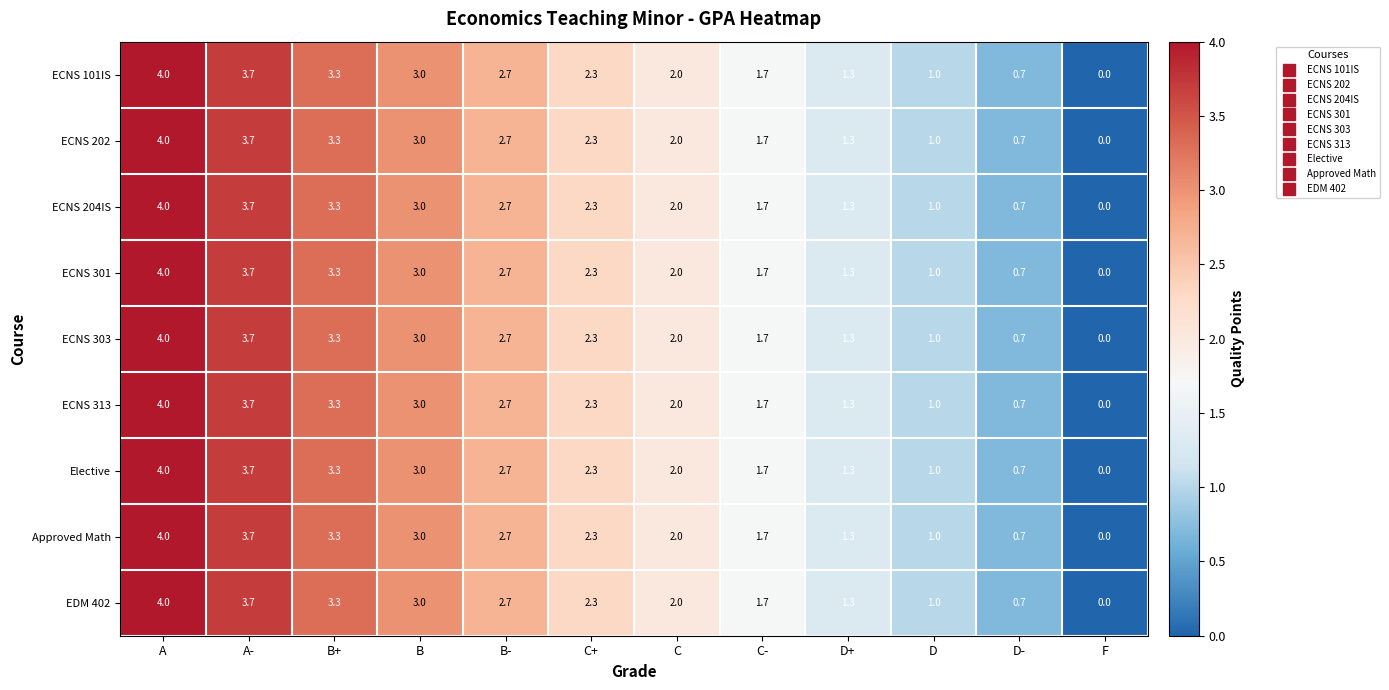

What is the average value of the ECNS 303 series?

2.1